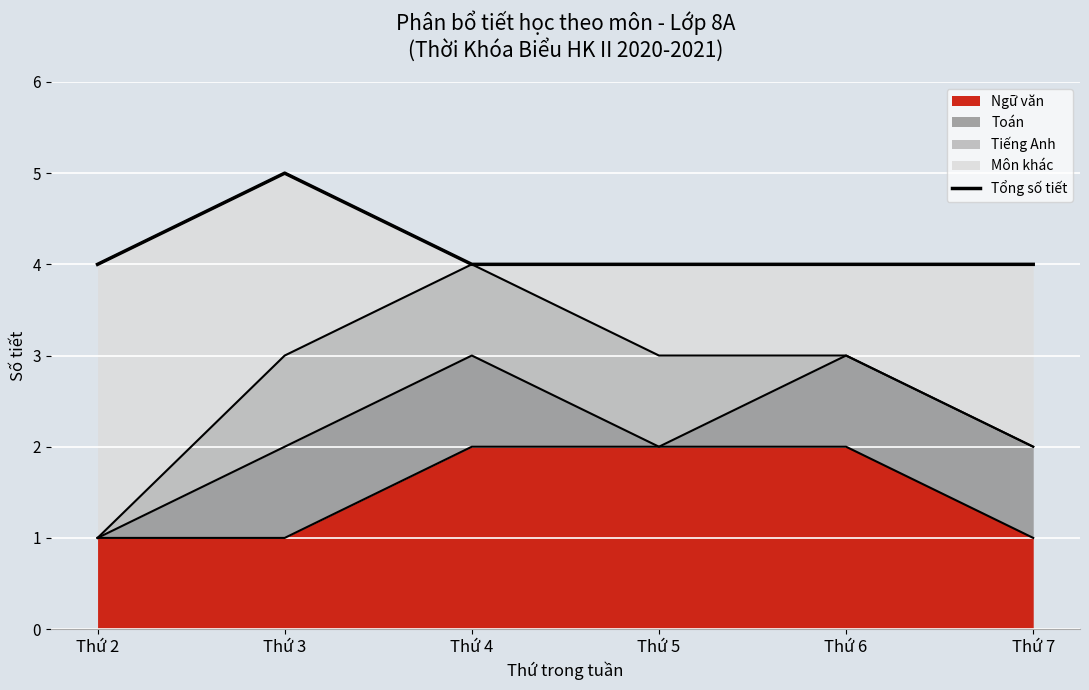

How many lines are shown in the chart?

1